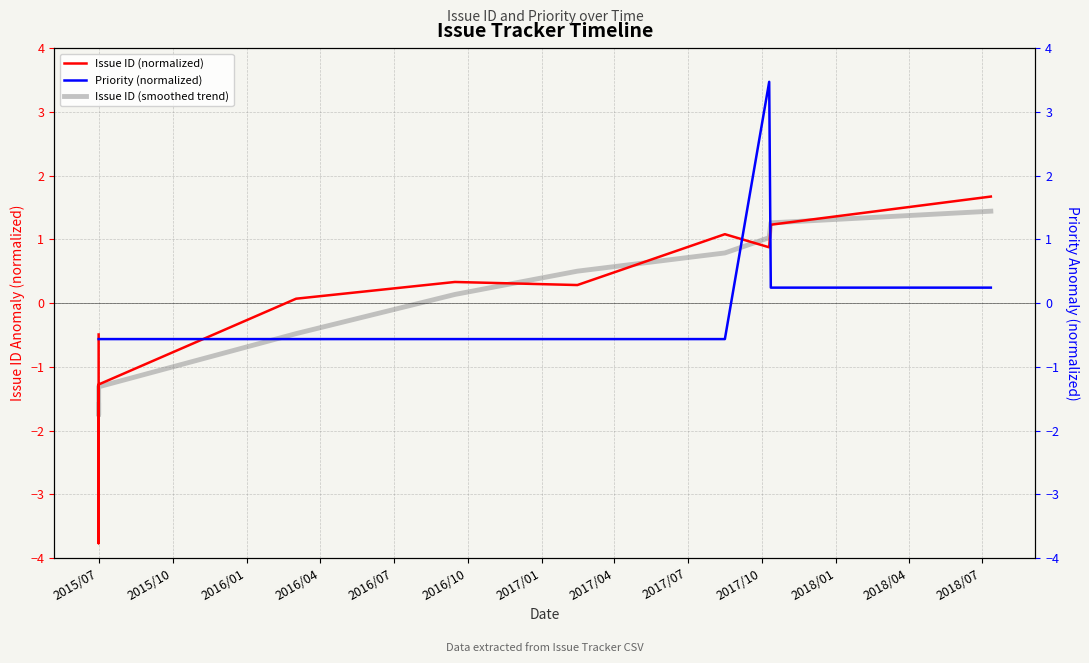

What is the label of the 5th point from the right?

2016/10